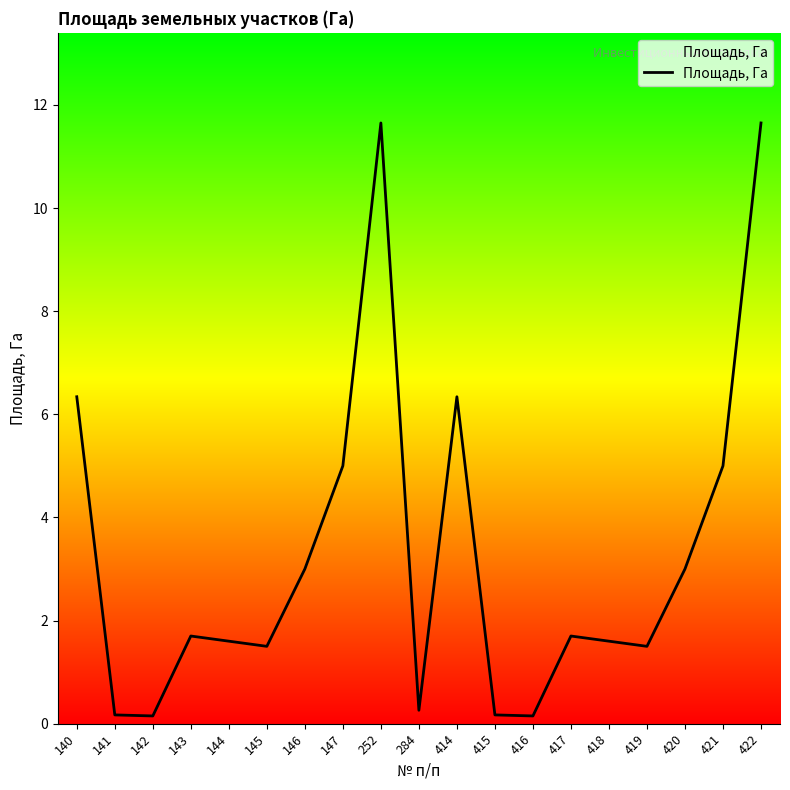

True or false: the data shows 0.2 at 141.

True